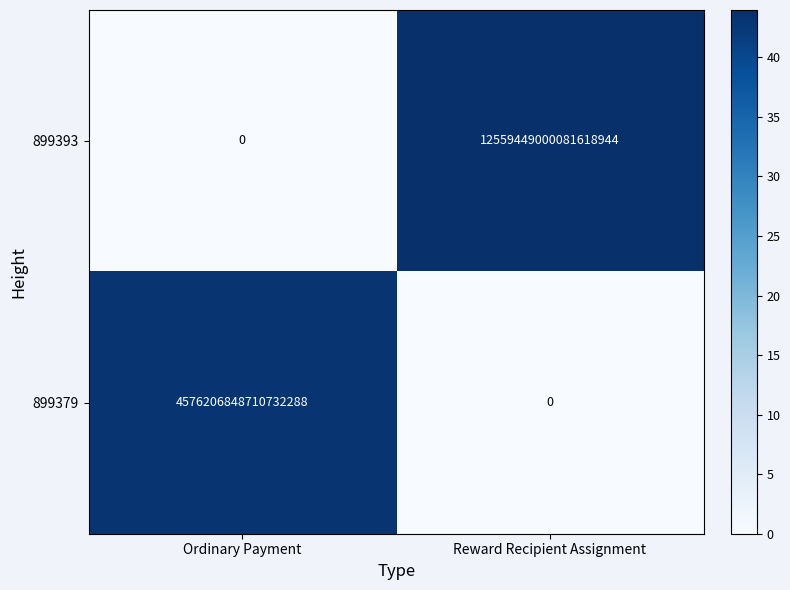

Where is 899393 nearest to the value 6279724500040809472?

Ordinary Payment